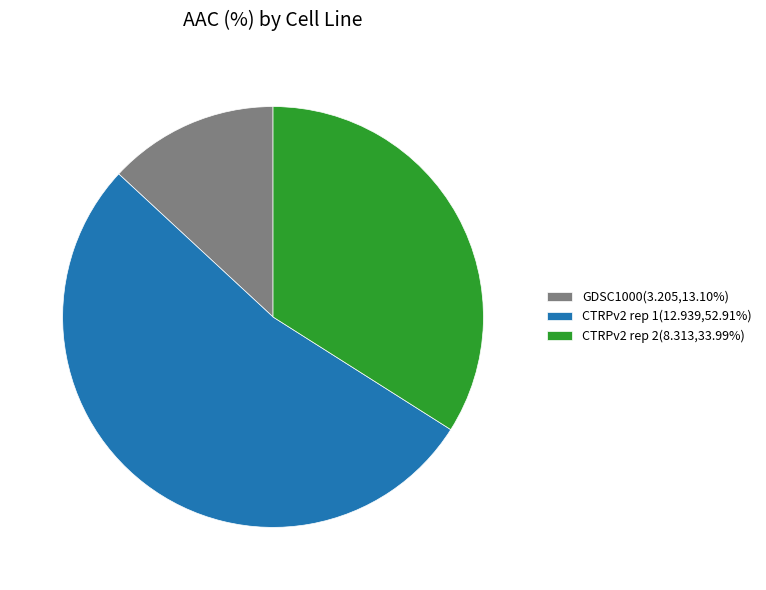

Is it true that CTRPv2 rep 2 is 27% of the pie?

False